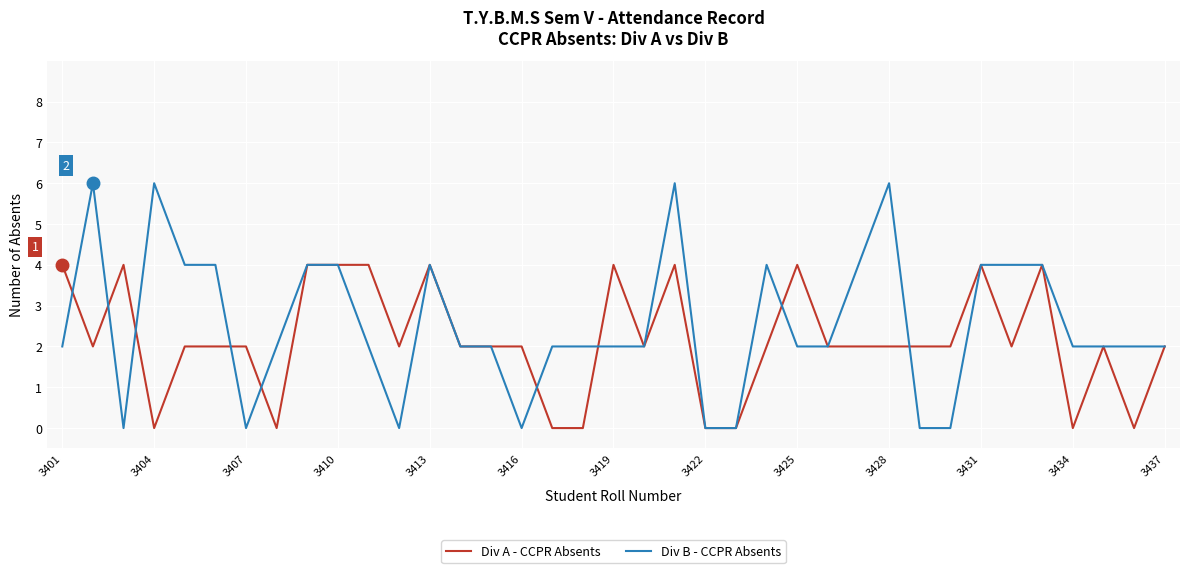

Count the number of data series in this chart.

2